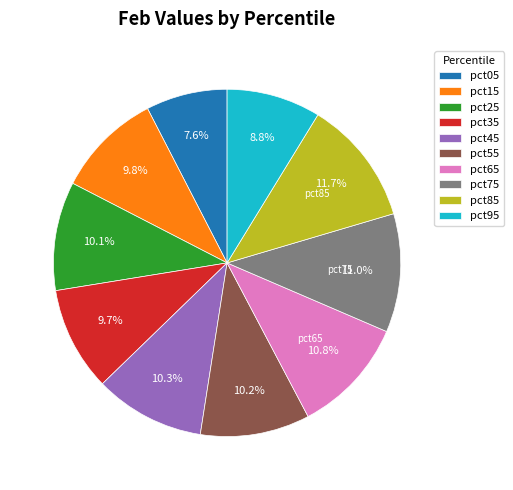

Does pct05 represent more than half of the total?

No